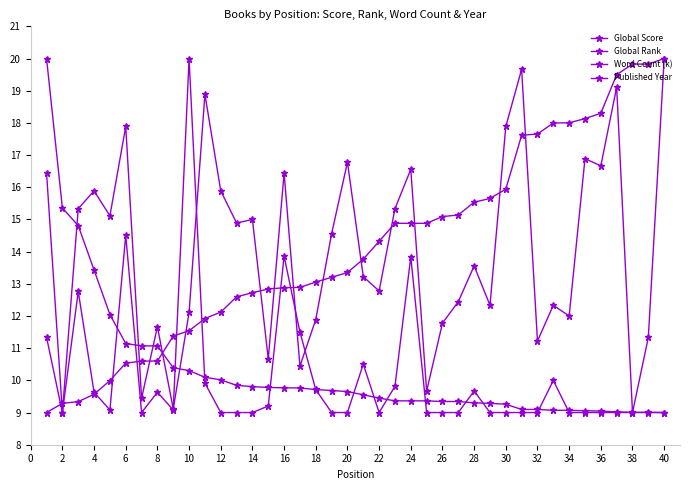

Where do Global Score and Word Count (k) first cross each other?

6 and 8